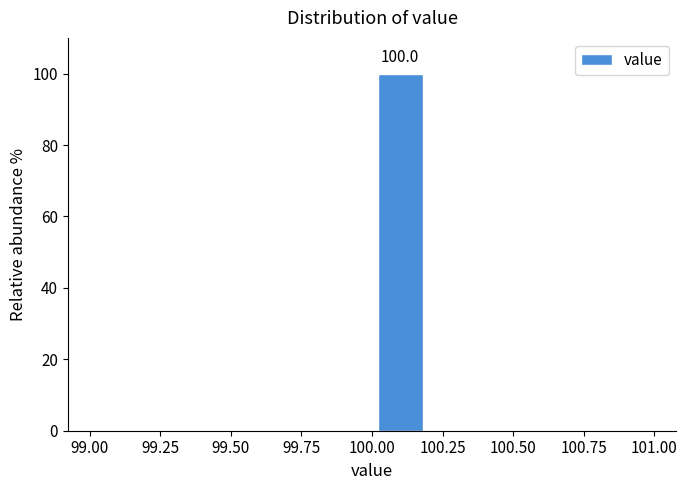

Over which range of the x-axis is the bar tallest?

100.0 to 100.2